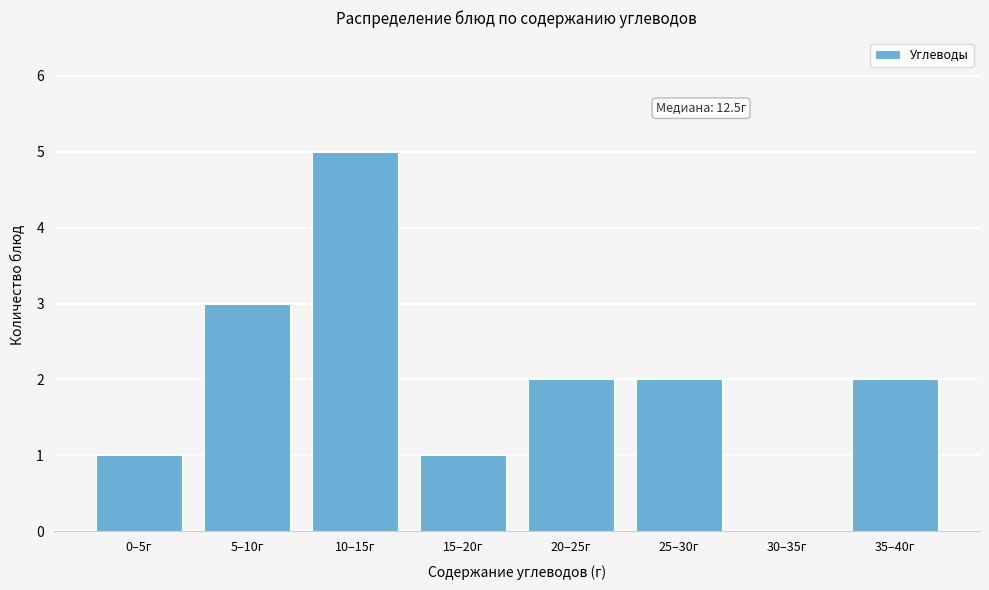

Reading right to left, what are all the values shown in this chart?

35–40г=2	30–35г=0	25–30г=2	20–25г=2	15–20г=1	10–15г=5	5–10г=3	0–5г=1